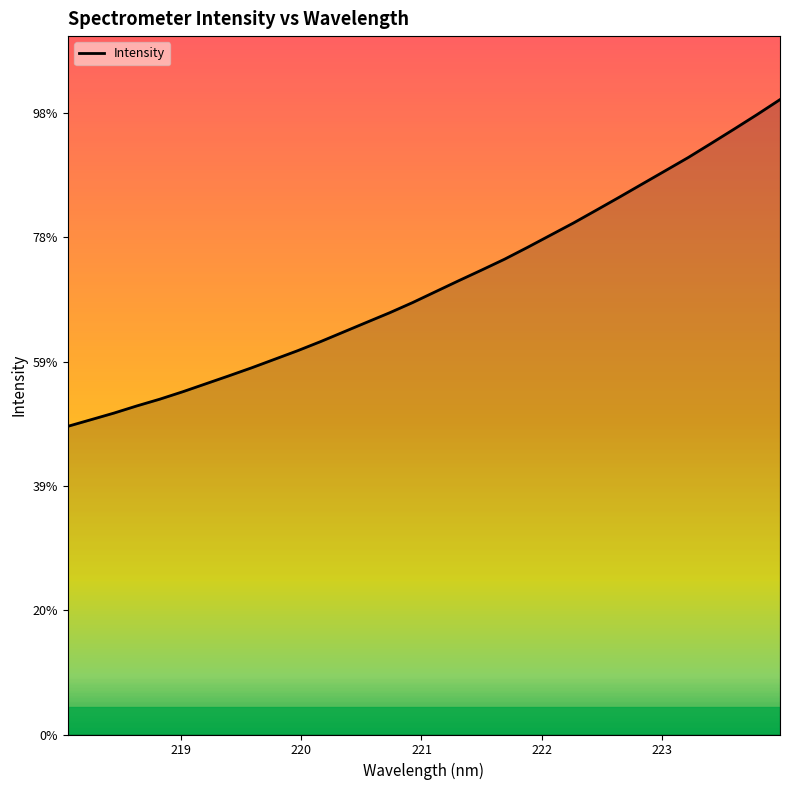

Is this an area chart (filled region under the line)?

Yes